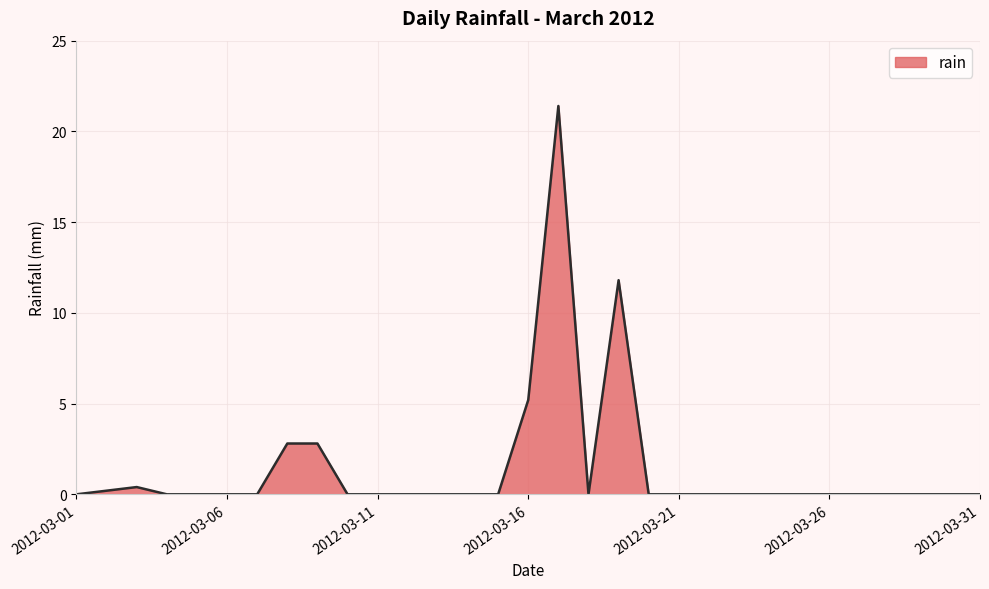

What is the greatest value displayed?

21.4